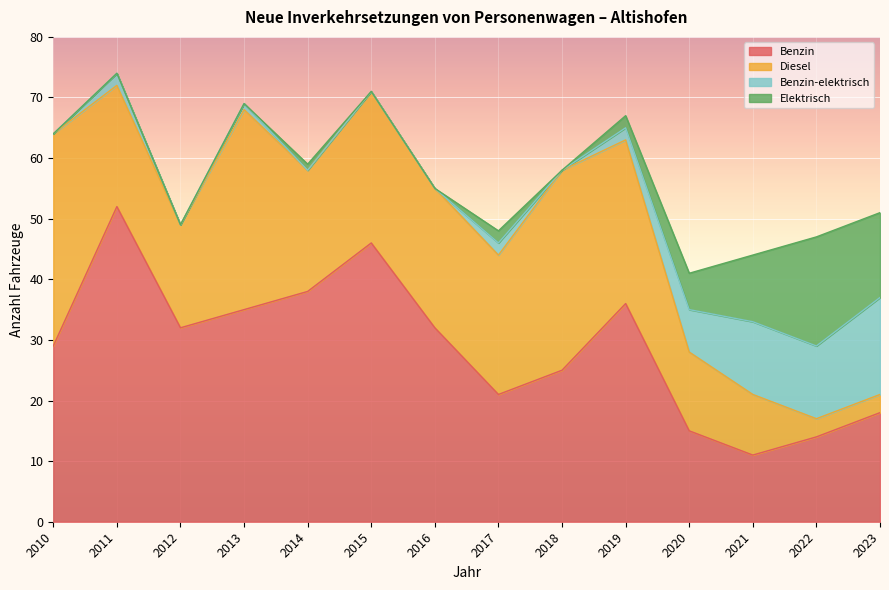

What are all the series names shown in the legend?

Benzin, Diesel, Benzin-elektrisch, Elektrisch